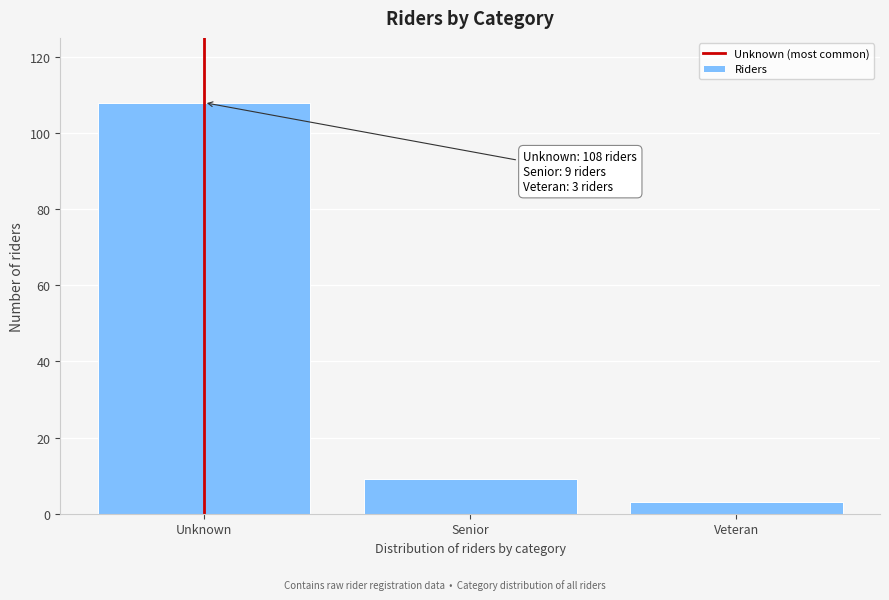

Reading left to right, list all the values displayed in this chart.

108	9	3